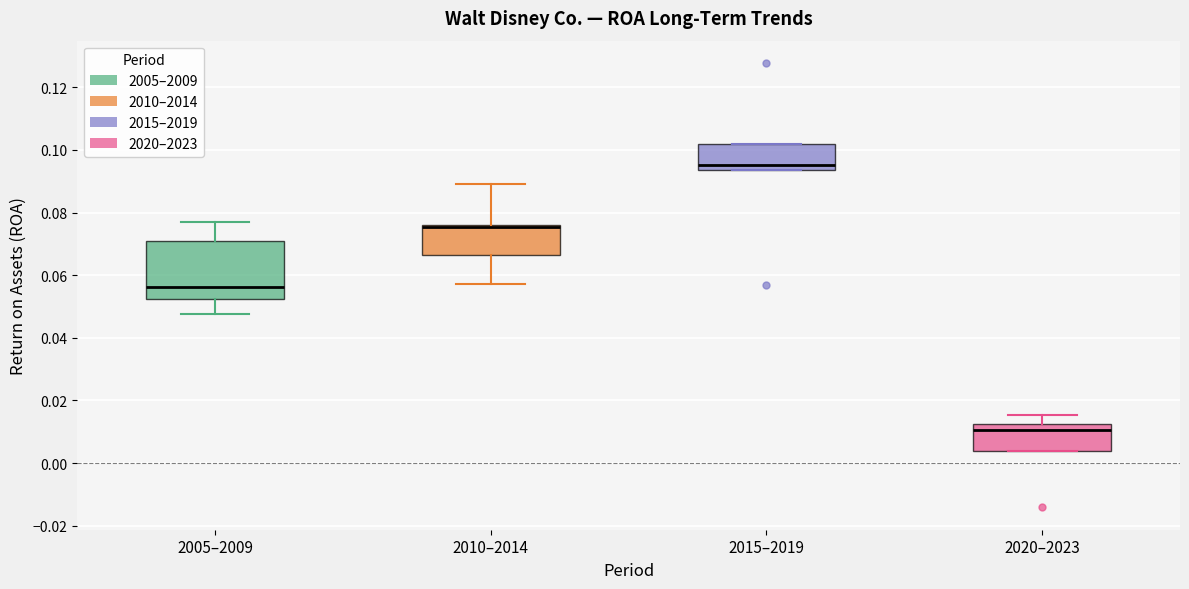

Reading left to right, read every box against the y-axis: the position of its median line, the range the box covers, and the ends of its whiskers. The values are not printed on the chart, so give them approximately, as read against the axis.

2005–2009: median 0.056, box 0.052 to 0.070, whiskers 0.048 to 0.076
2010–2014: median 0.076 (drawn on the box's upper edge), box 0.066 to 0.076, whiskers 0.058 to 0.090
2015–2019: median 0.096, box 0.094 to 0.102, whiskers 0.094 to 0.102
2020–2023: median 0.010, box 0.004 to 0.012, whiskers 0.004 to 0.016